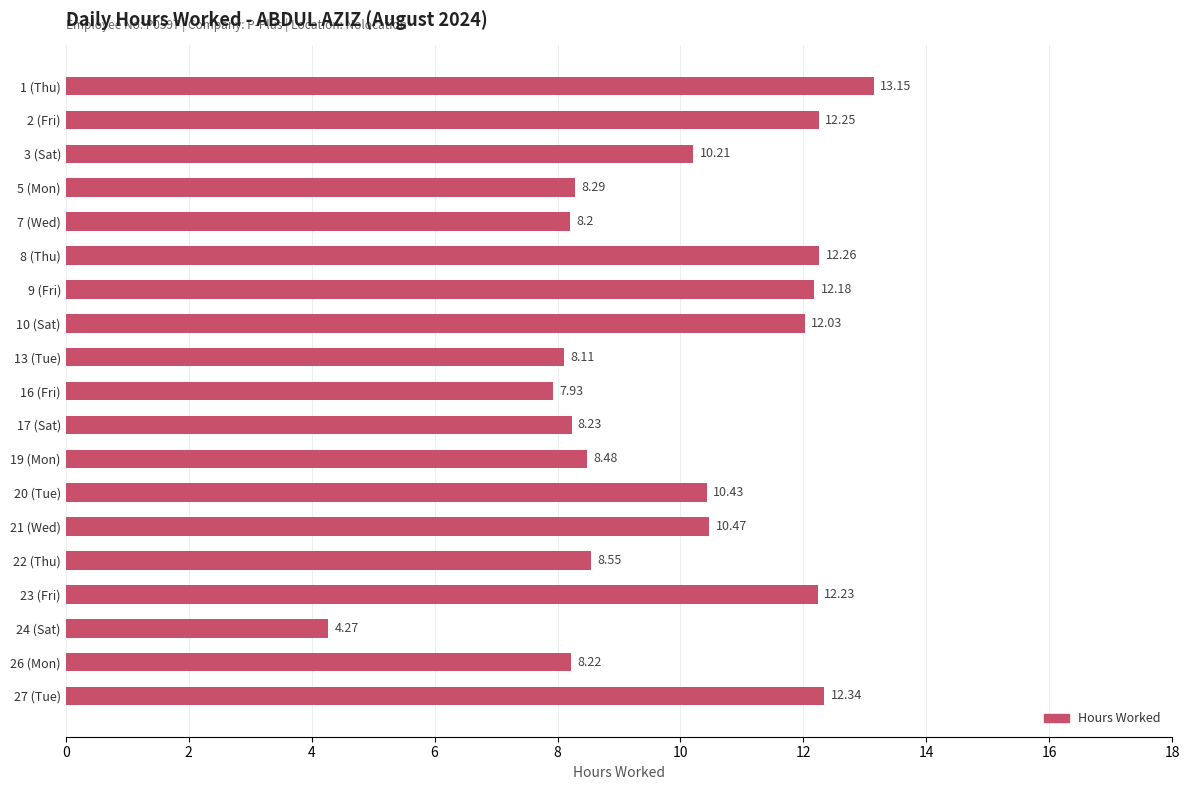

What is the sum of all values?

187.8